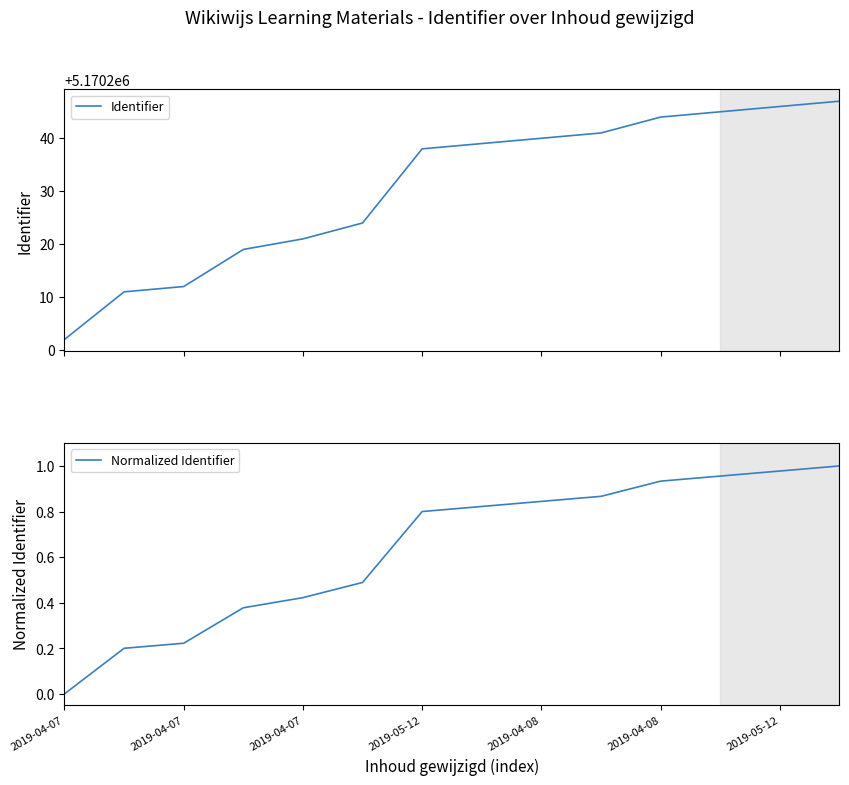

What is the highest value of the Identifier series?

5170247